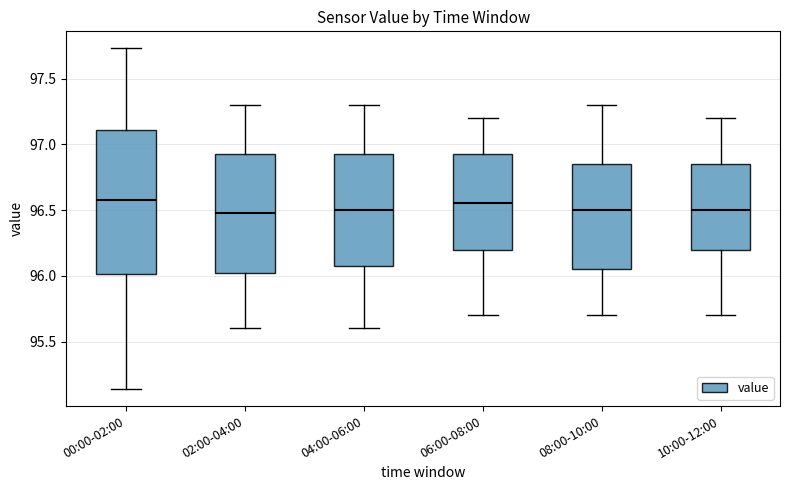

Where does the median line of the box for 00:00-02:00 sit on the y-axis? The values are not printed on the chart, so give them approximately, as read against the axis.

96.60